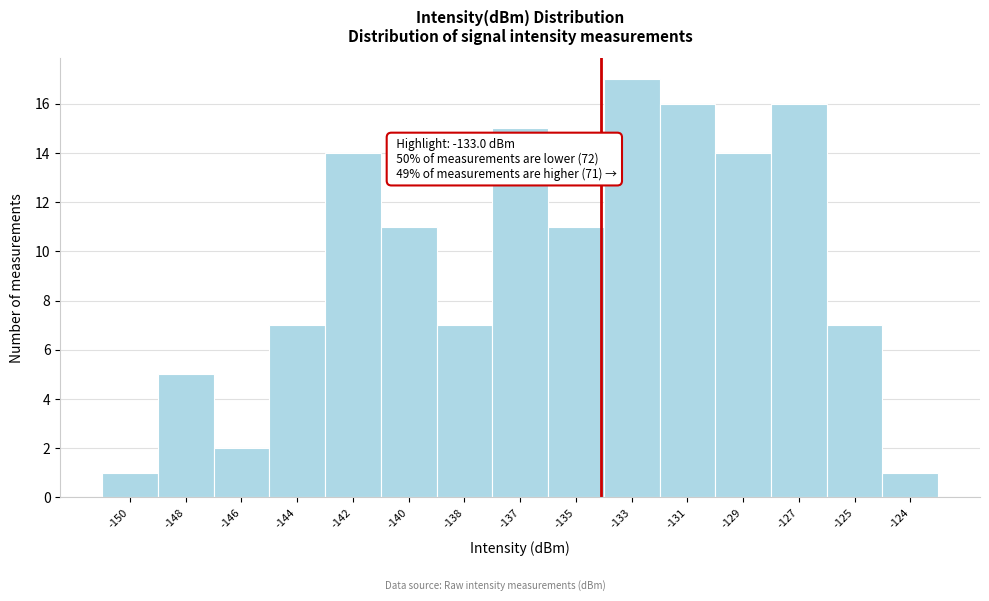

Reading left to right, list all the values displayed in this chart.

1	5	2	7	14	11	7	15	11	17	16	14	16	7	1